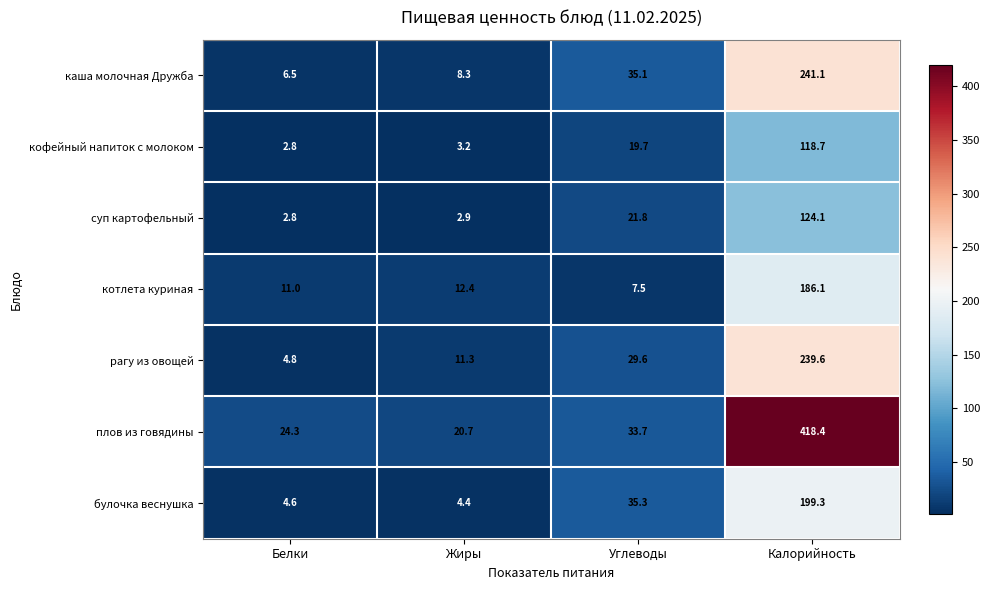

The value of каша молочная Дружба at Калорийность is 120.4. True or false?

False